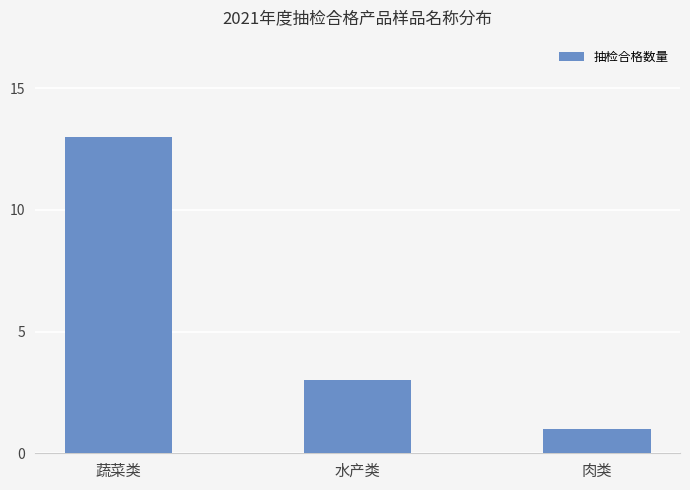

What is the ratio of the value at 肉类 to the value at 水产类?

0.3